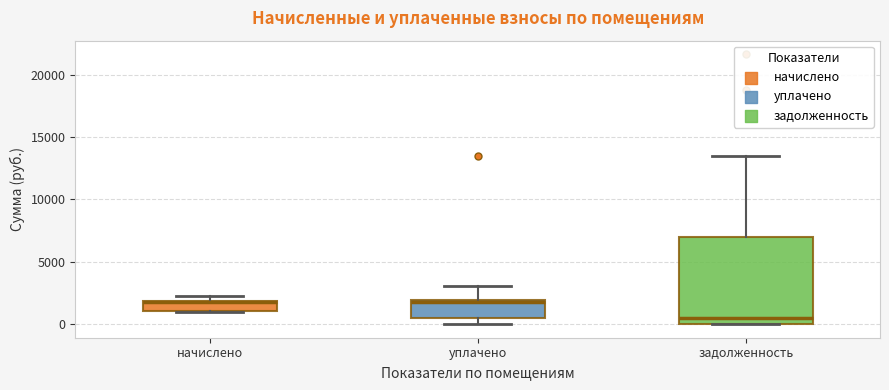

Comparing the boxes themselves (not the whiskers), which one is the tallest?

задолженность